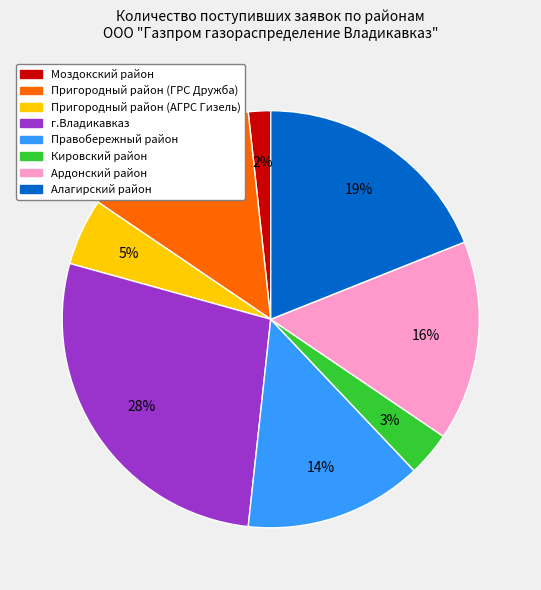

What is the largest slice in the pie chart?

г.Владикавказ